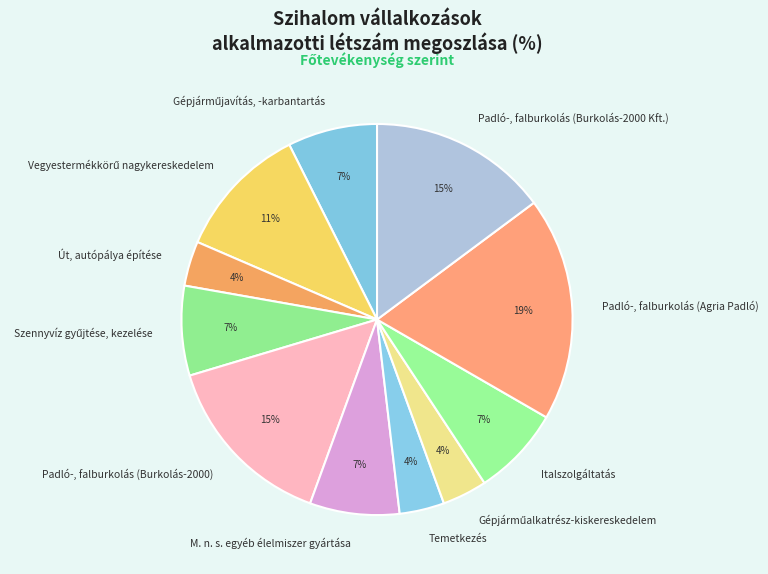

How many slices are in this pie chart?

11